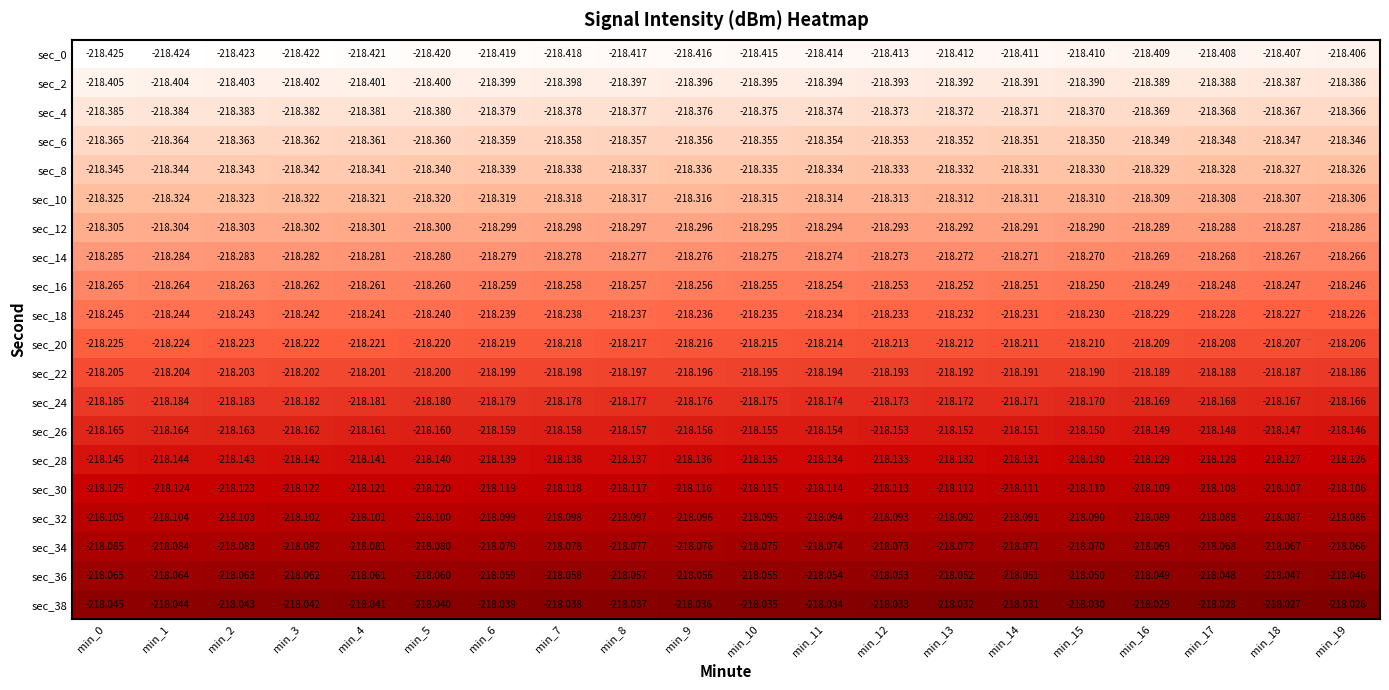

Is the value of sec_24 at min_16 greater than the value of sec_2 at min_12?

Yes